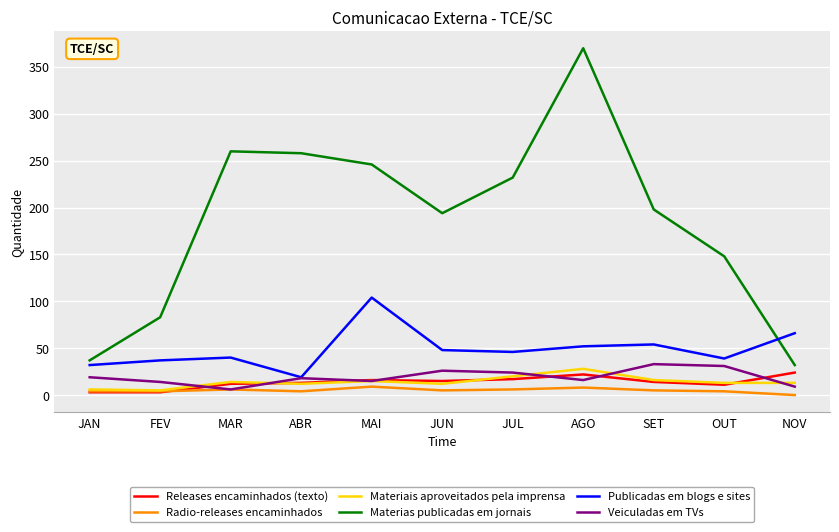

What value does the Publicadas em blogs e sites series have at NOV?

66